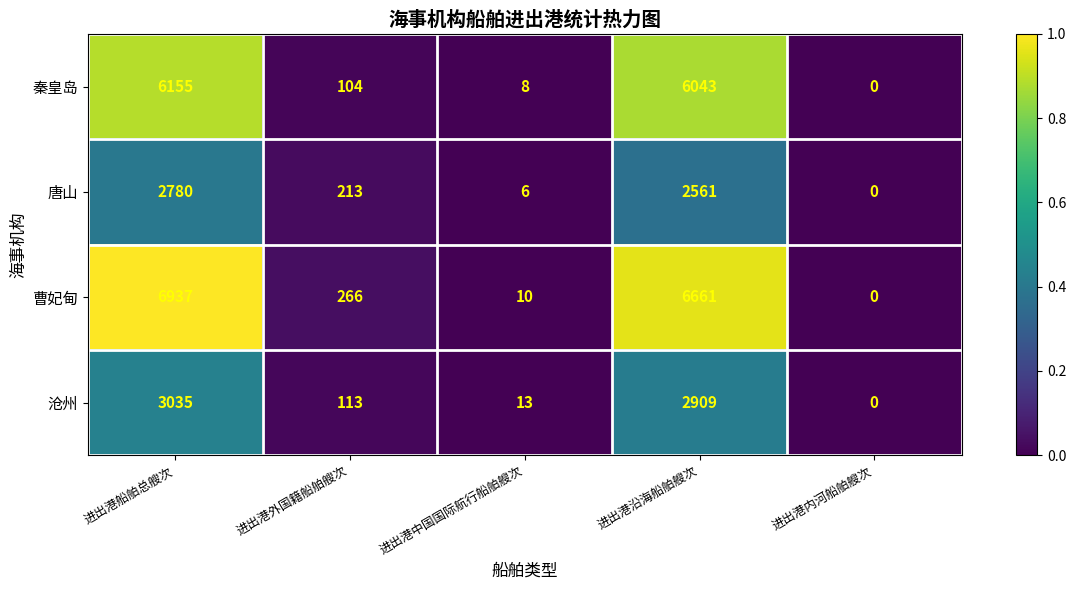

Reading right to left, extract all data points from this chart.

秦皇岛: 0	6043	8	104	6155
唐山: 0	2561	6	213	2780
曹妃甸: 0	6661	10	266	6937
沧州: 0	2909	13	113	3035